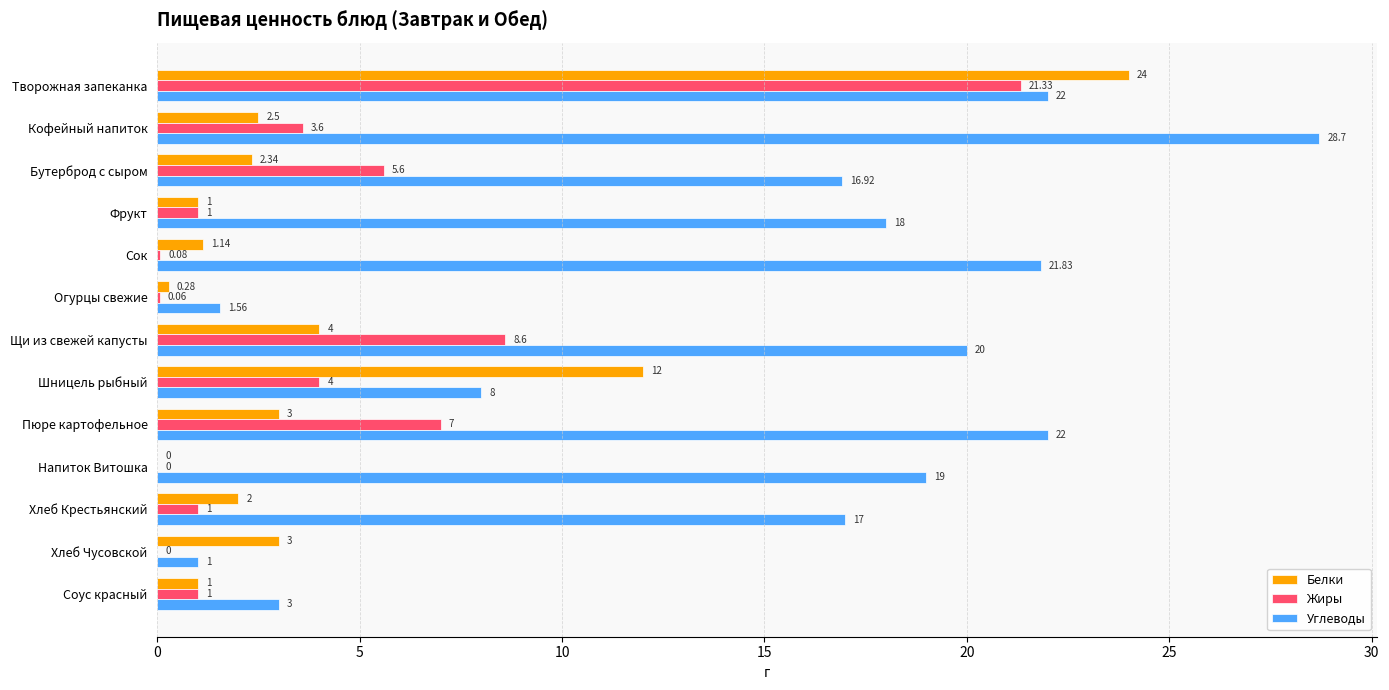

Which series changed the most between Кофейный напиток and Напиток Витошка?

Углеводы